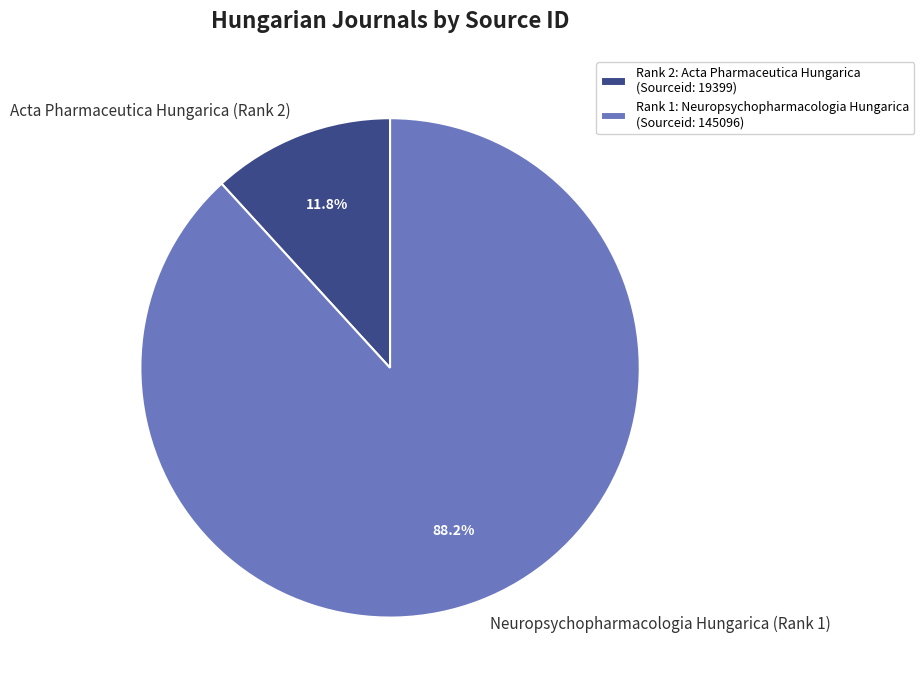

How many slices are in this pie chart?

2